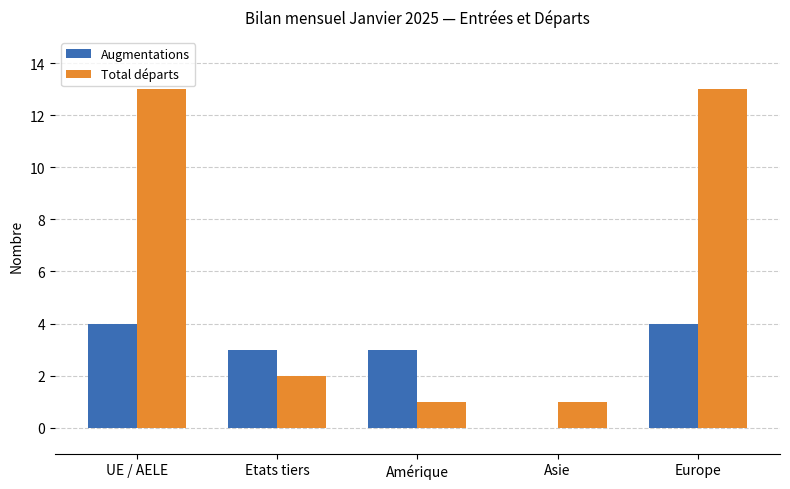

The value of Augmentations at Amérique is 3. True or false?

True